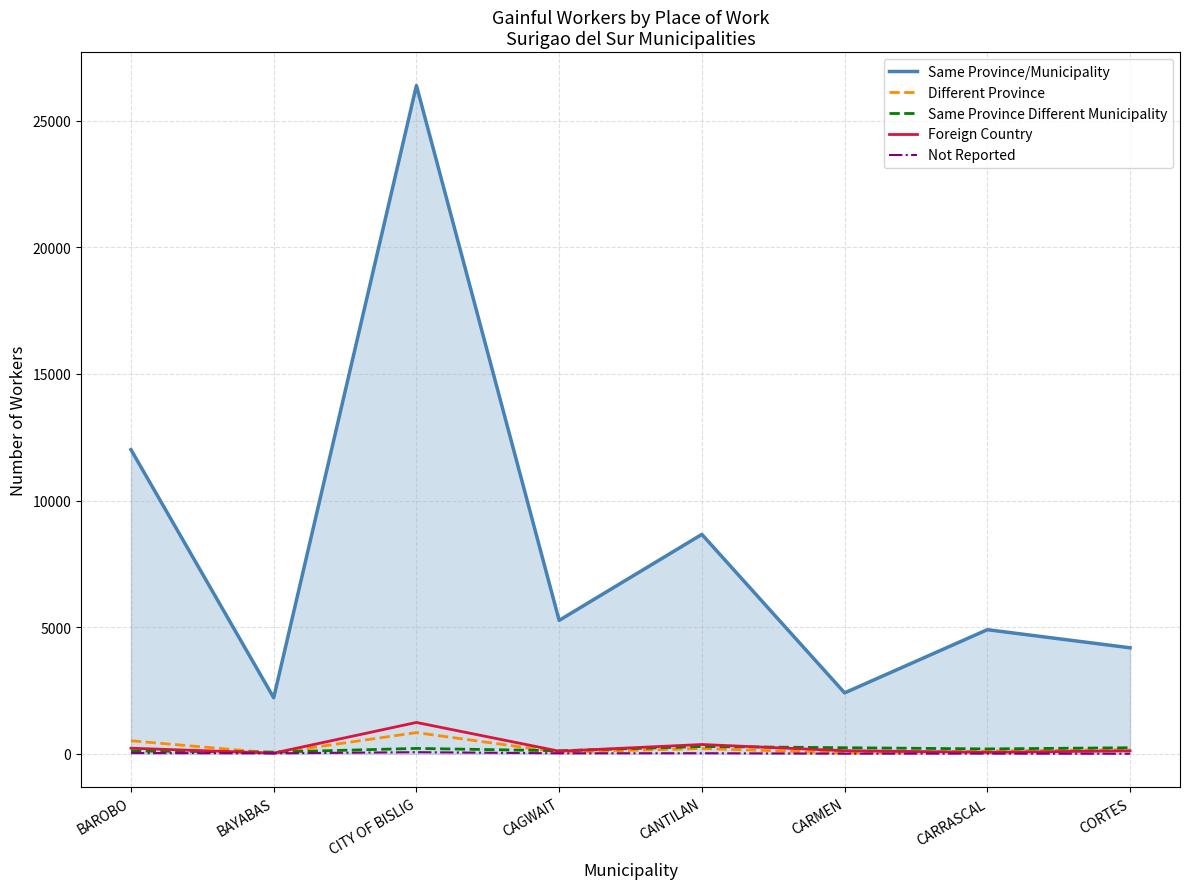

What is the spread (max minus min) of values at BAYABAS?

2196